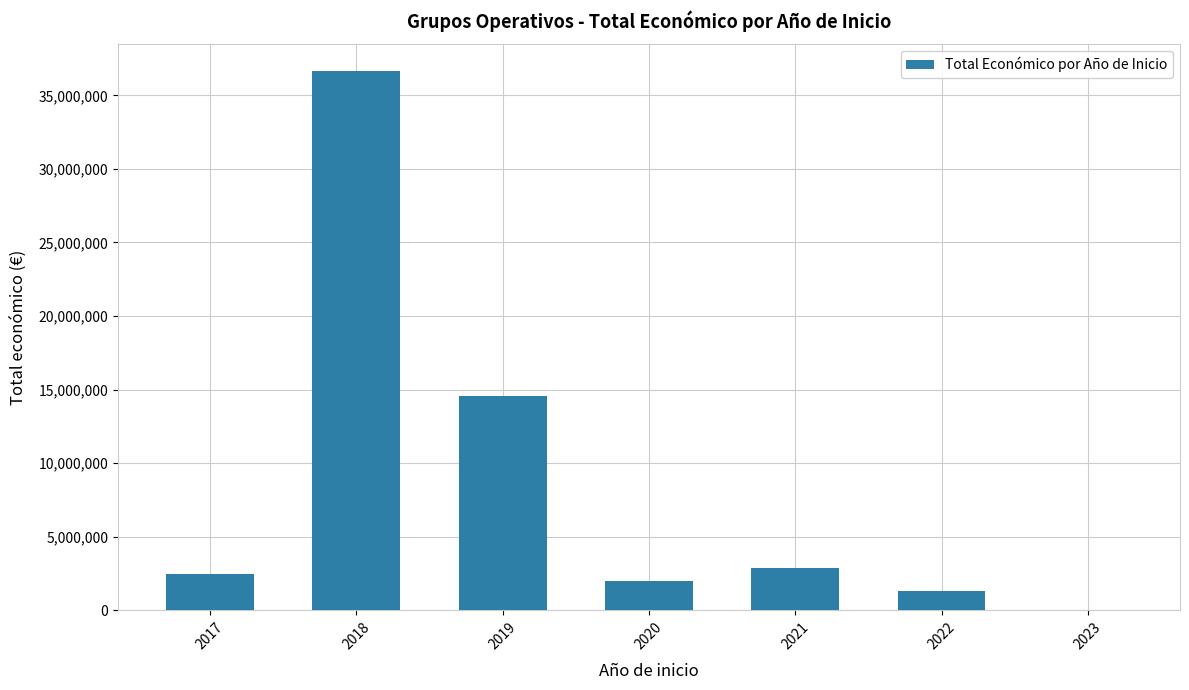

Reading left to right, extract all data points from this chart.

2464572	36632940	14587176	1971830	2874645	1343857	0